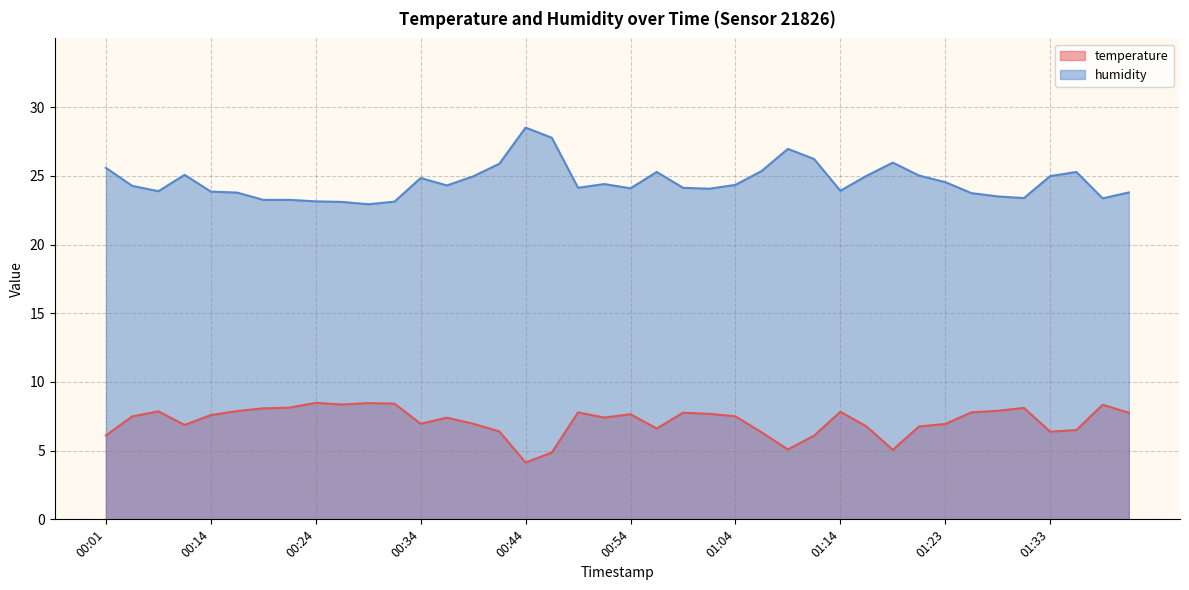

What is the label of the 34th point from the right?

00:19